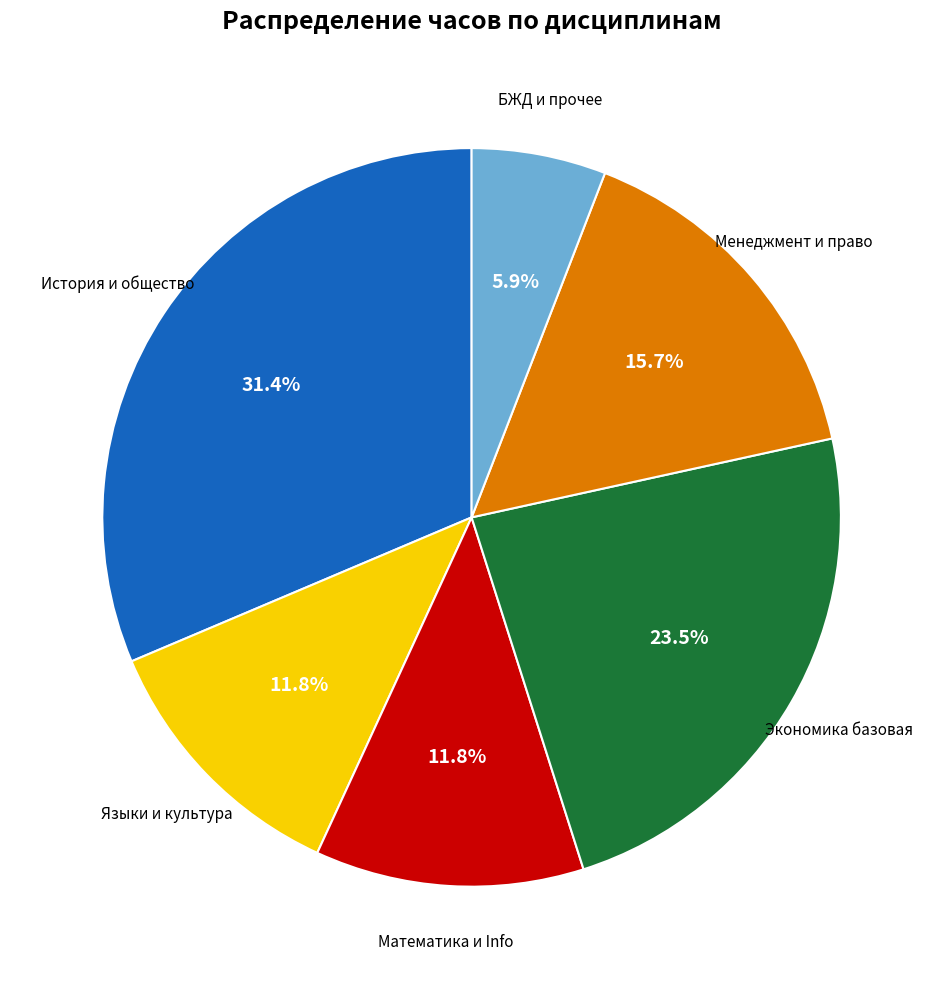

Is there any slice that represents more than half of the pie?

No